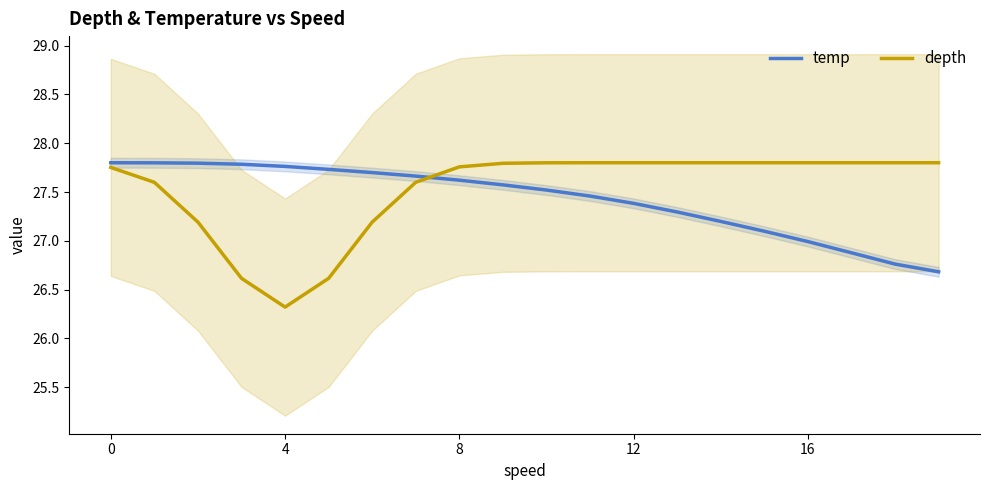

What is the spread (max minus min) of values at 8?

0.6